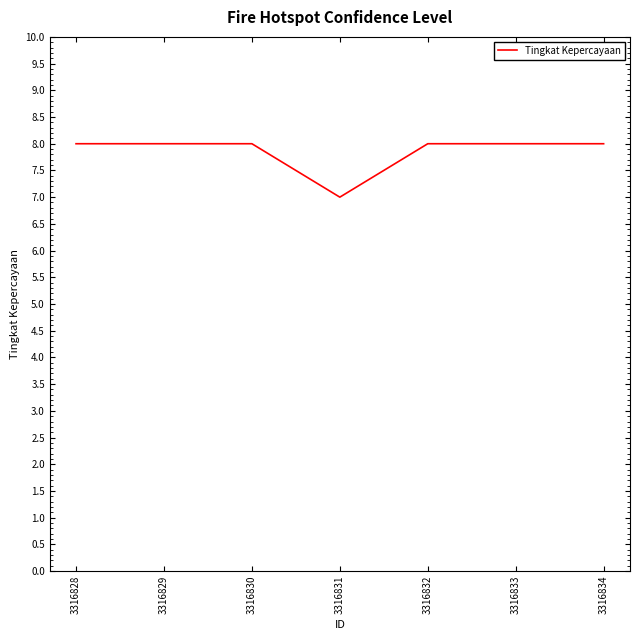

Does the chart display data point markers on the line(s)?

No